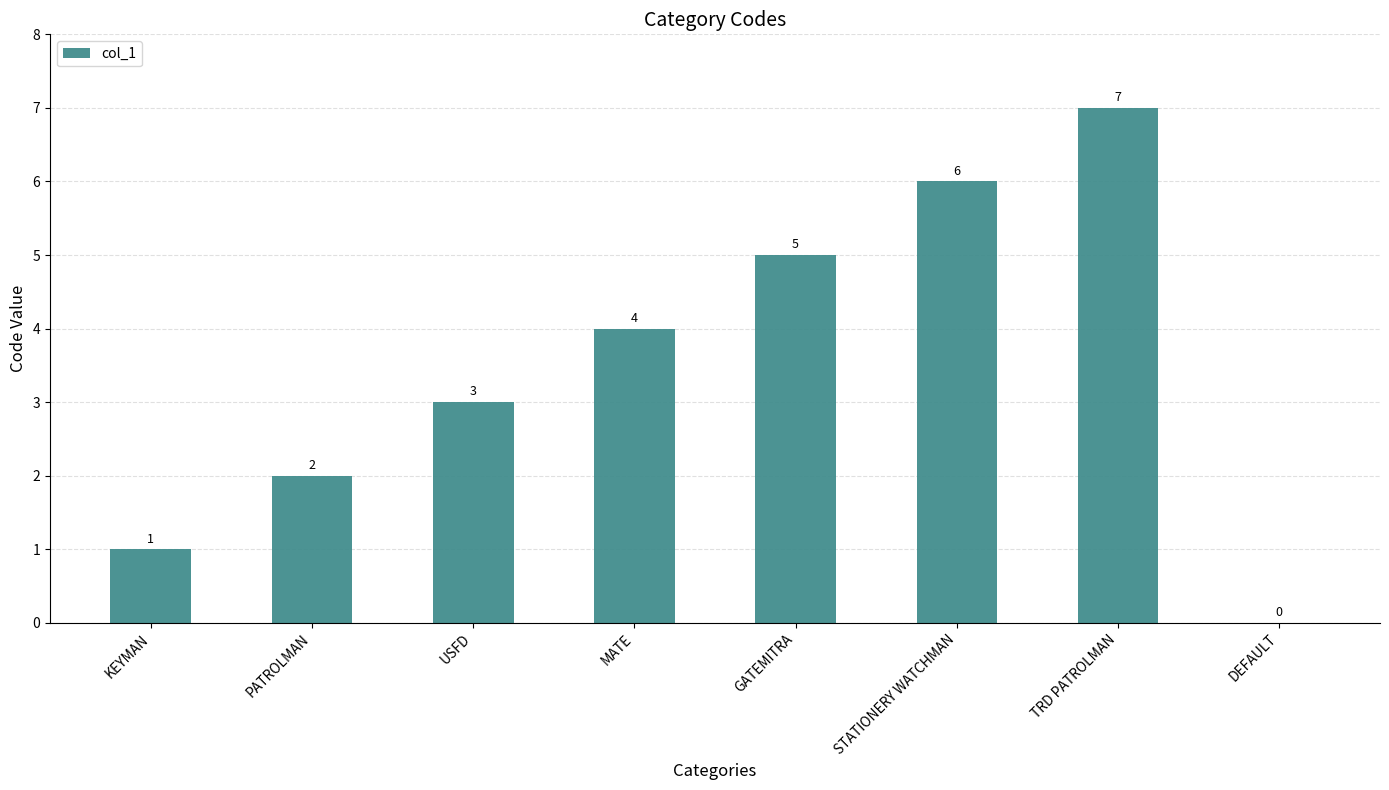

Where is the data nearest to the value 3?

USFD